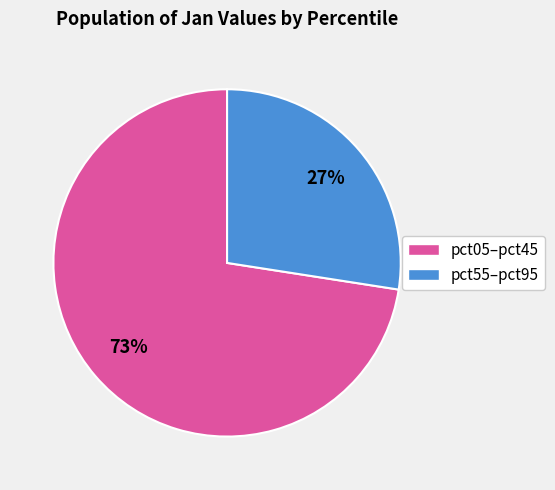

To the nearest percent, what is the average slice percentage?

50%